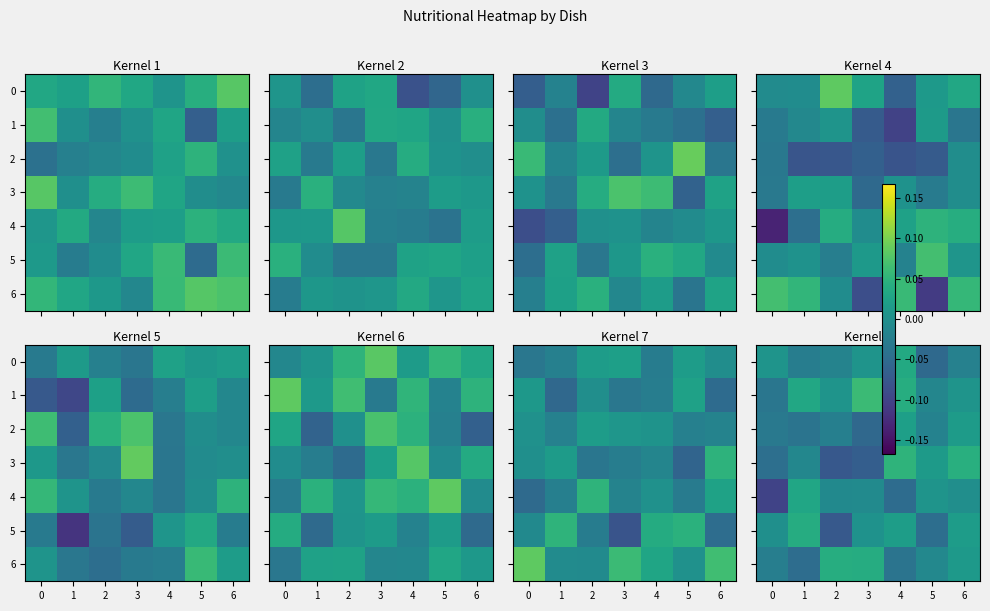

How many values in row_6 are below zero?

4